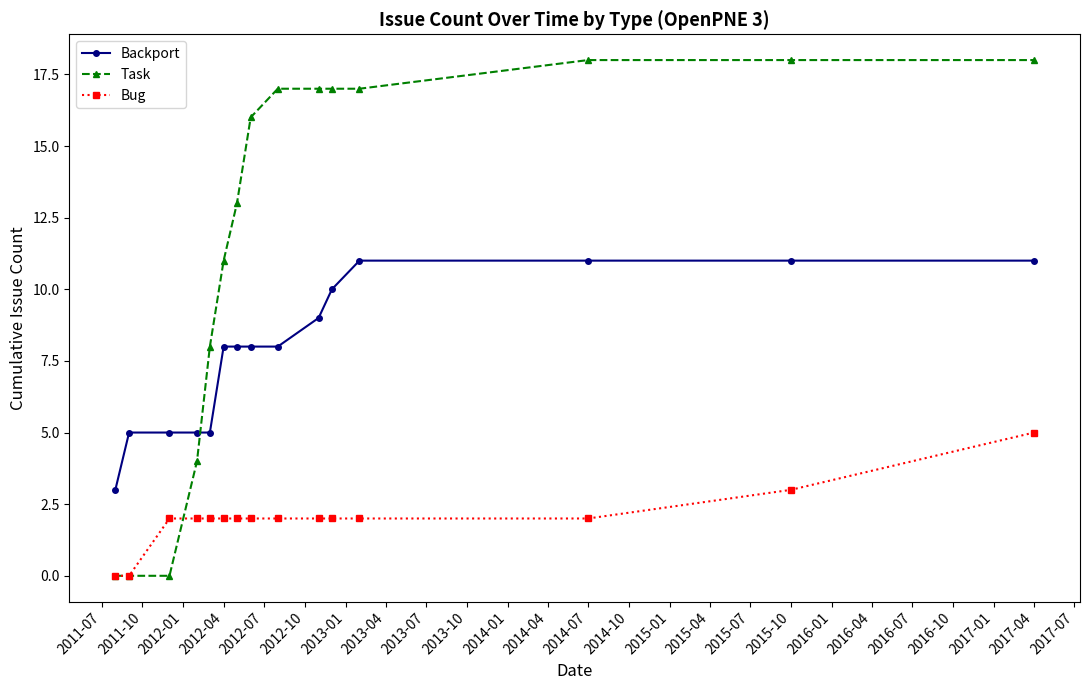

Rank the series by their average value, from highest to lowest.

Task, Backport, Bug